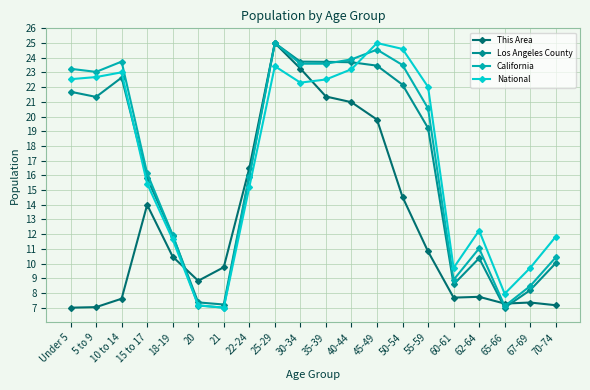

Rank the series at 50-54 from lowest to highest value.

This Area, Los Angeles County, California, National